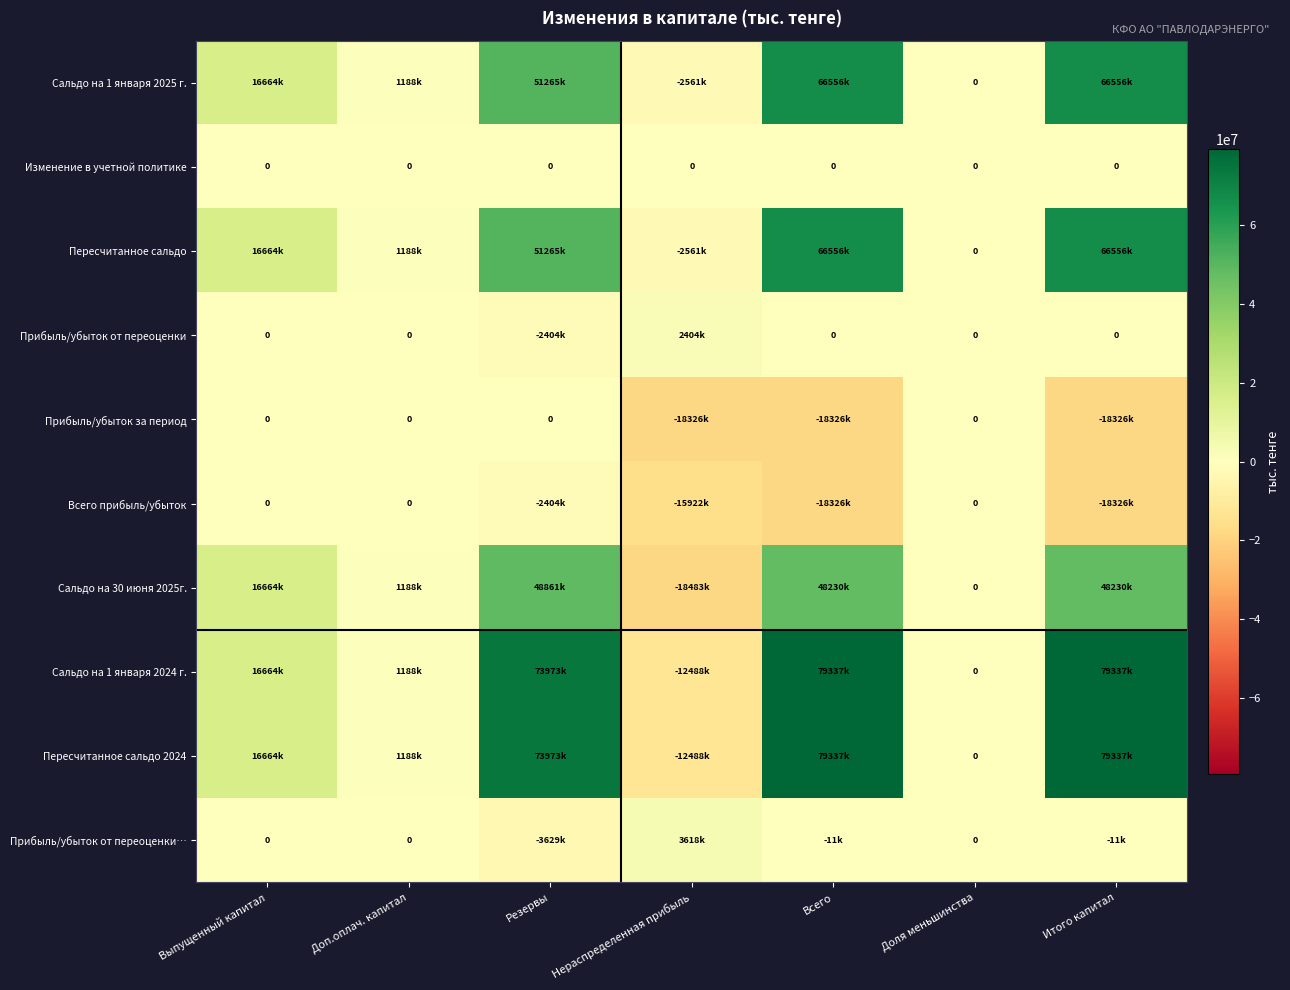

What is the difference between the second highest and minimum values in the Прибыль/убыток от переоценки series?

2403655